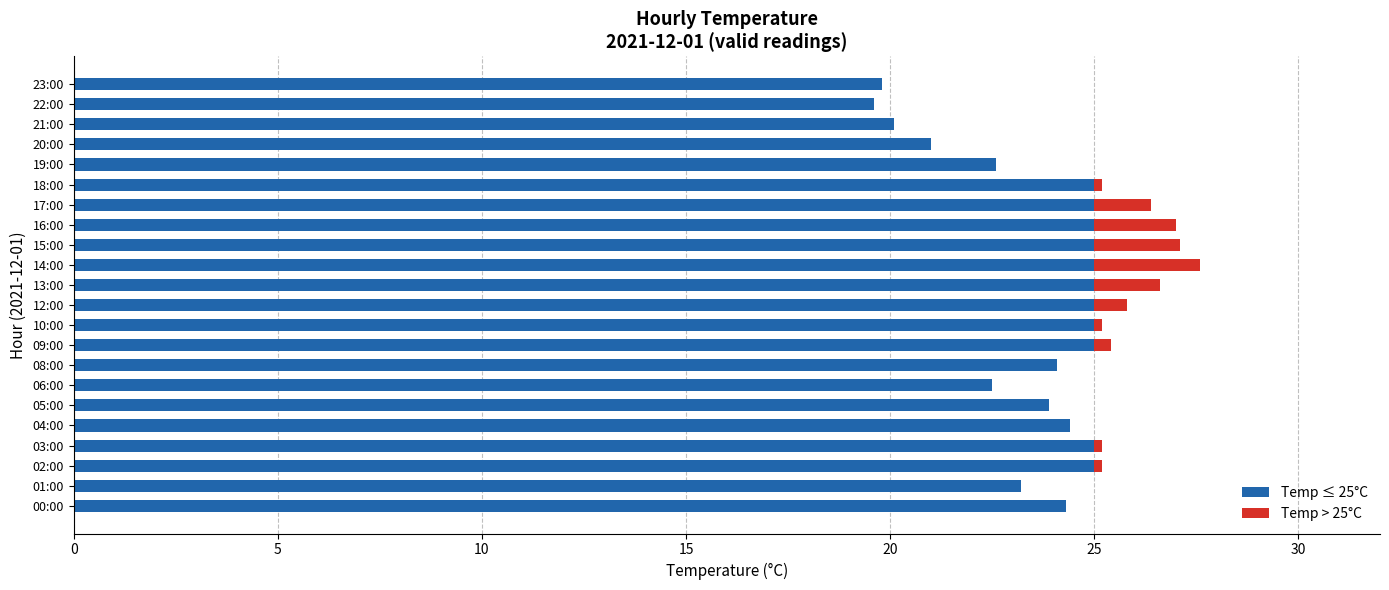

The Temp ≤ 25°C series shows 44.1 at 09:00. True or false?

False